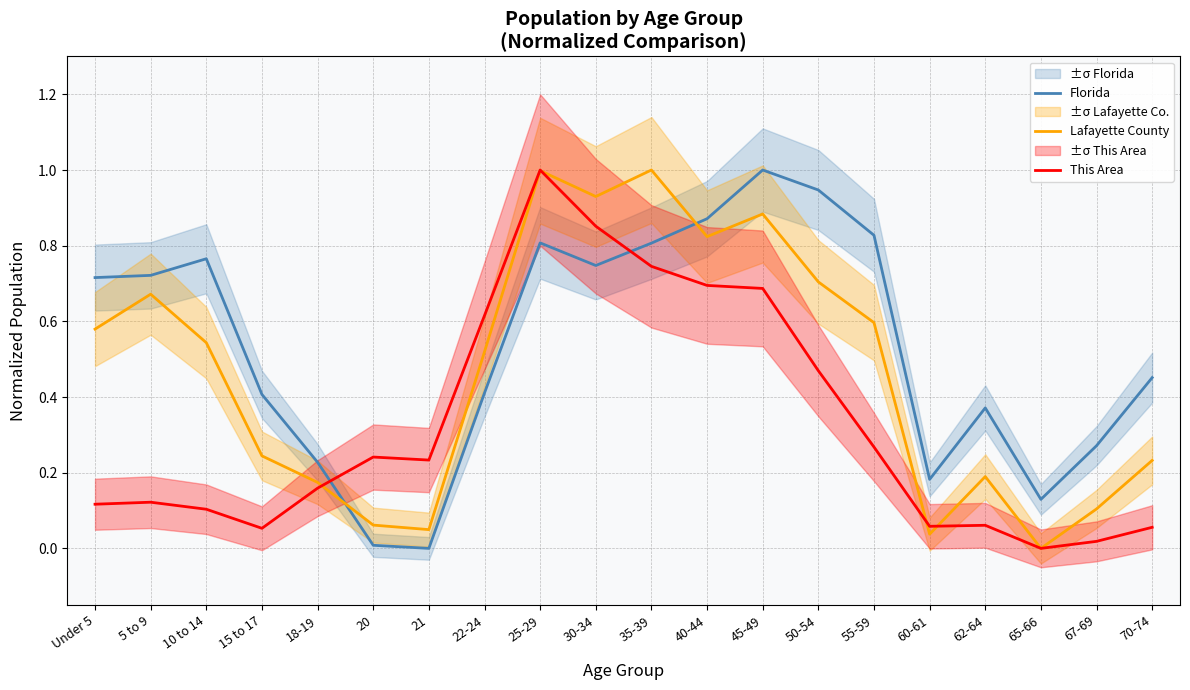

The Lafayette County series shows 0.4 at 35-39. True or false?

False